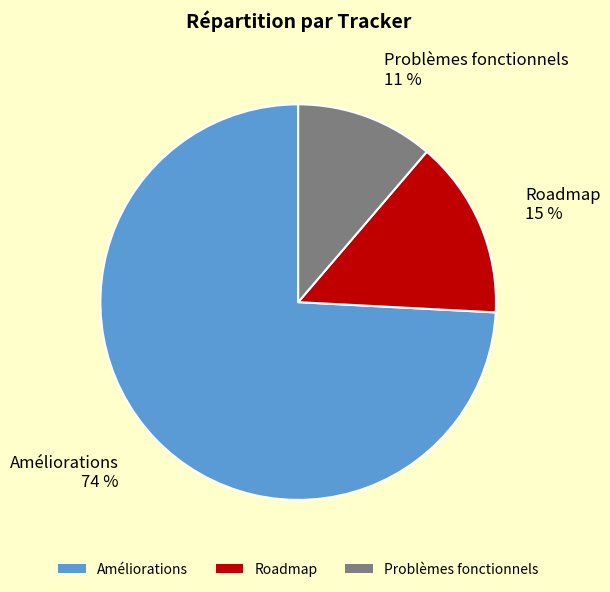

Do Problèmes fonctionnels and Améliorations together represent more than half of the pie?

Yes